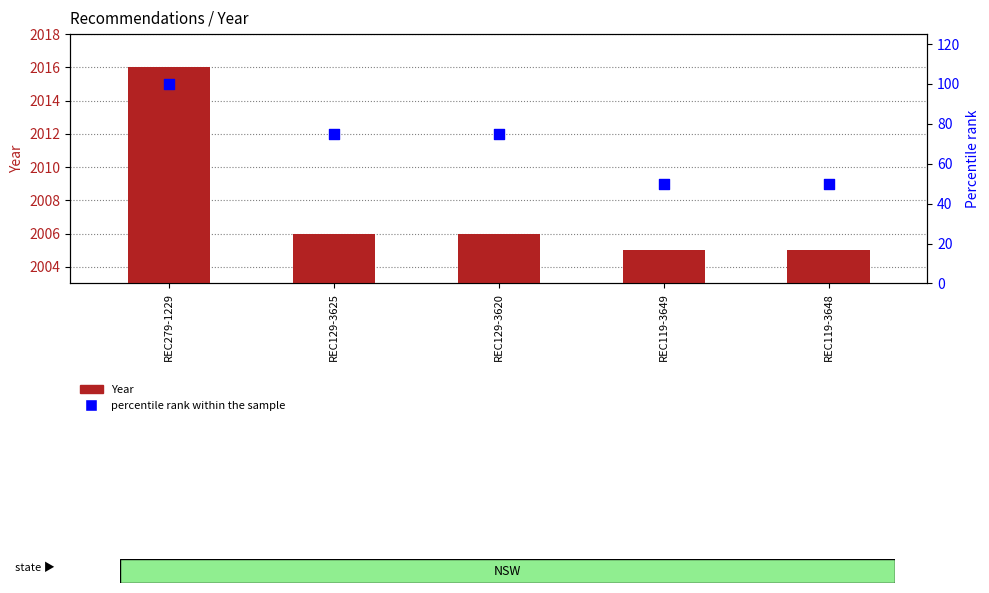

Which series contains the highest Y value?

Year